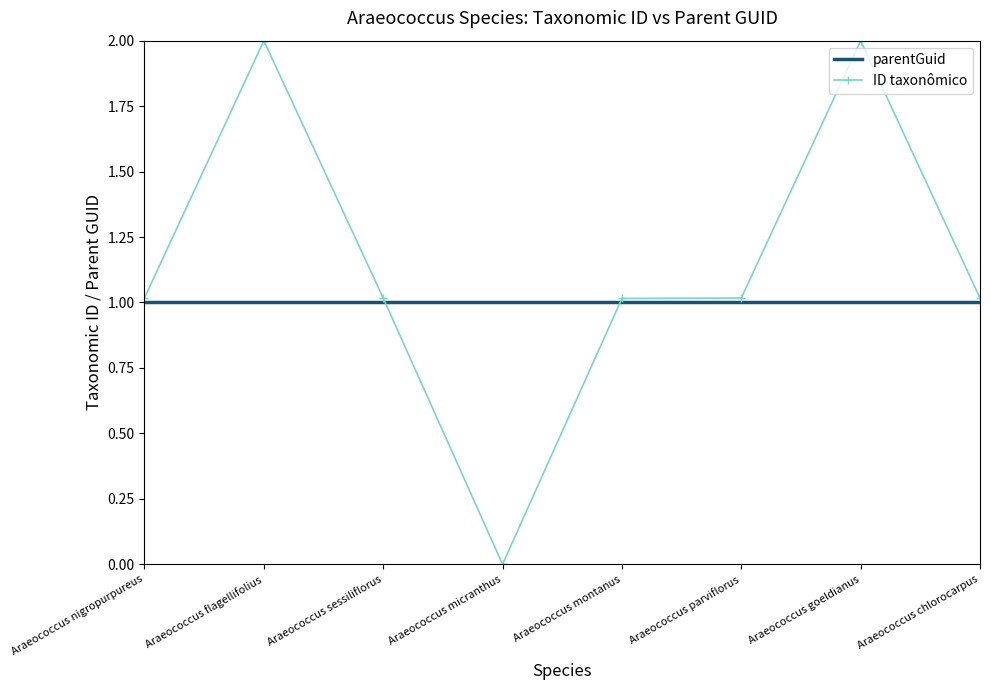

Is the value of parentGuid at Araeococcus nigropurpureus greater than the value of ID taxonômico at Araeococcus goeldianus?

No